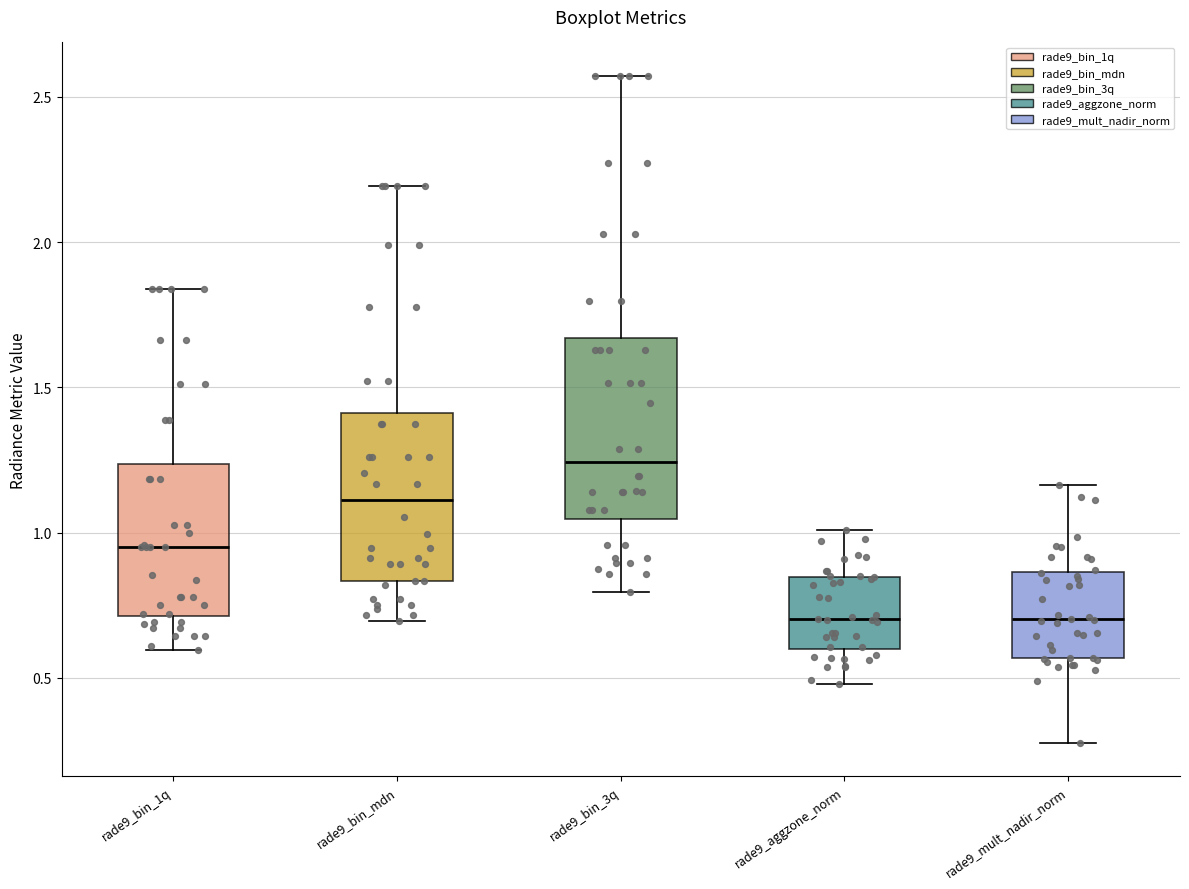

Where does the median line of the box for rade9_bin_mdn sit on the y-axis? The values are not printed on the chart, so give them approximately, as read against the axis.

1.10